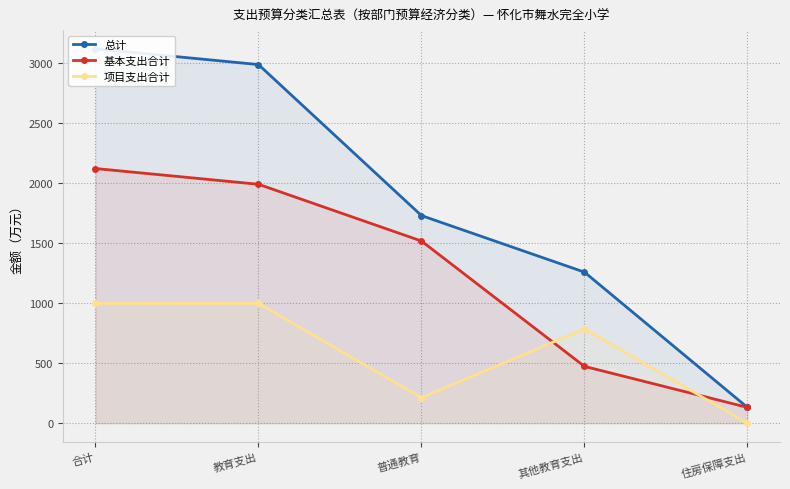

What is the maximum value for 项目支出合计?

996.7